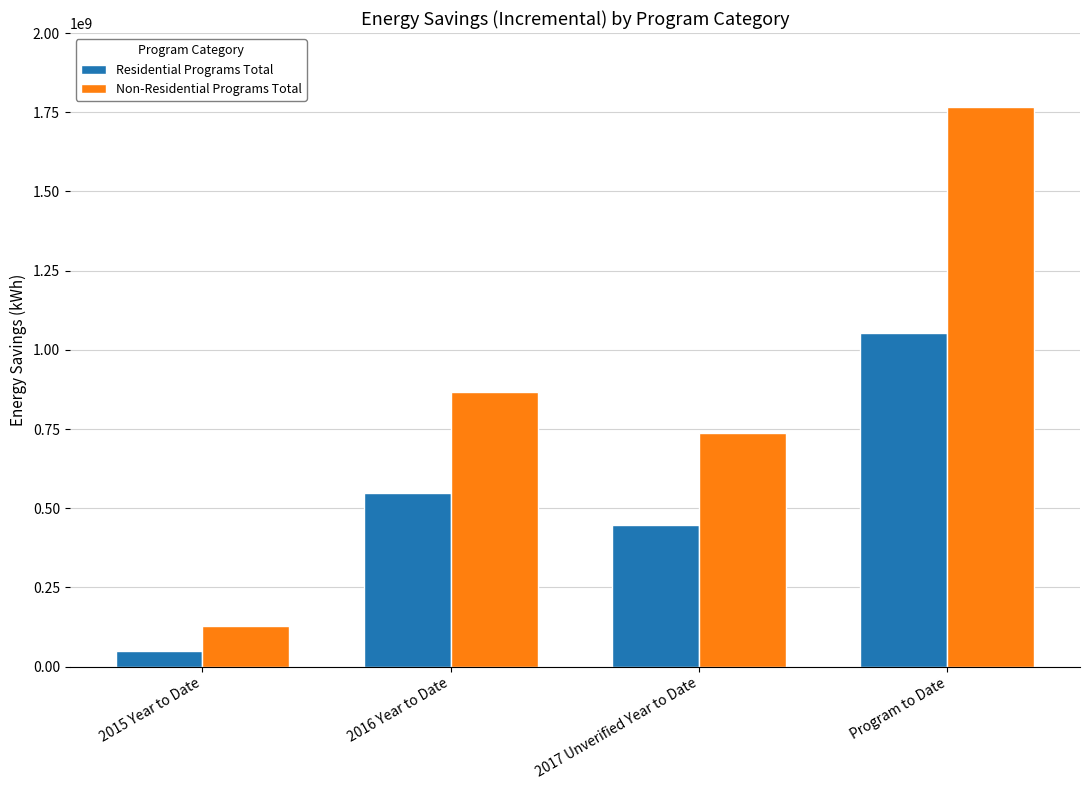

How many data points in Non-Residential Programs Total are above 866687217?

2